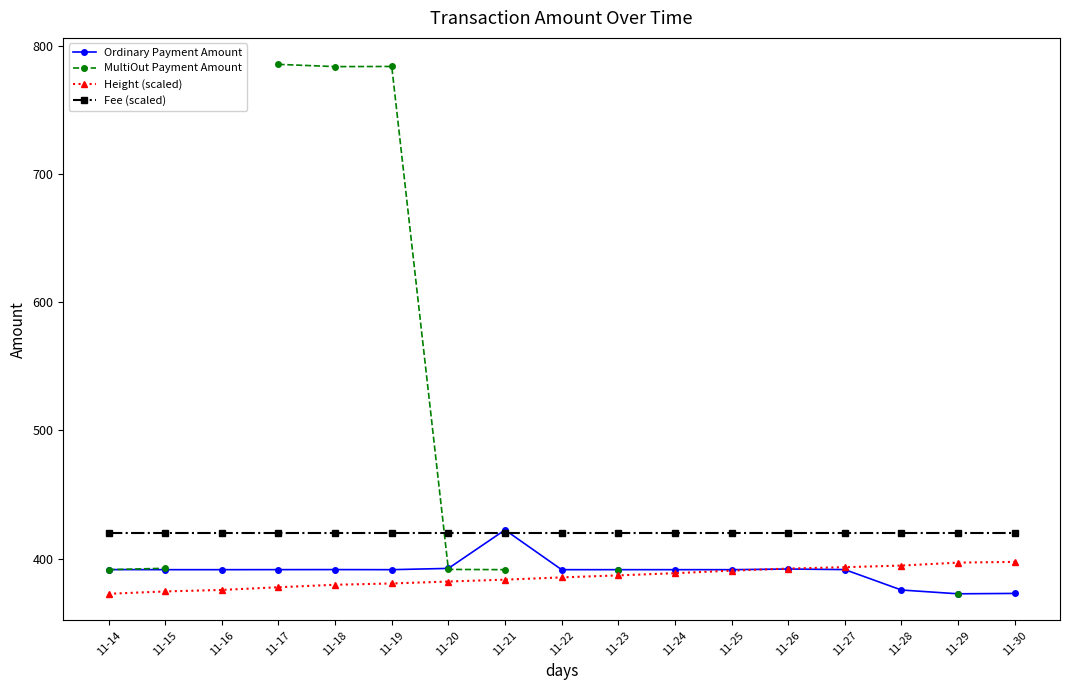

Where do MultiOut Payment Amount and Ordinary Payment Amount first cross each other?

11-14 and 11-15